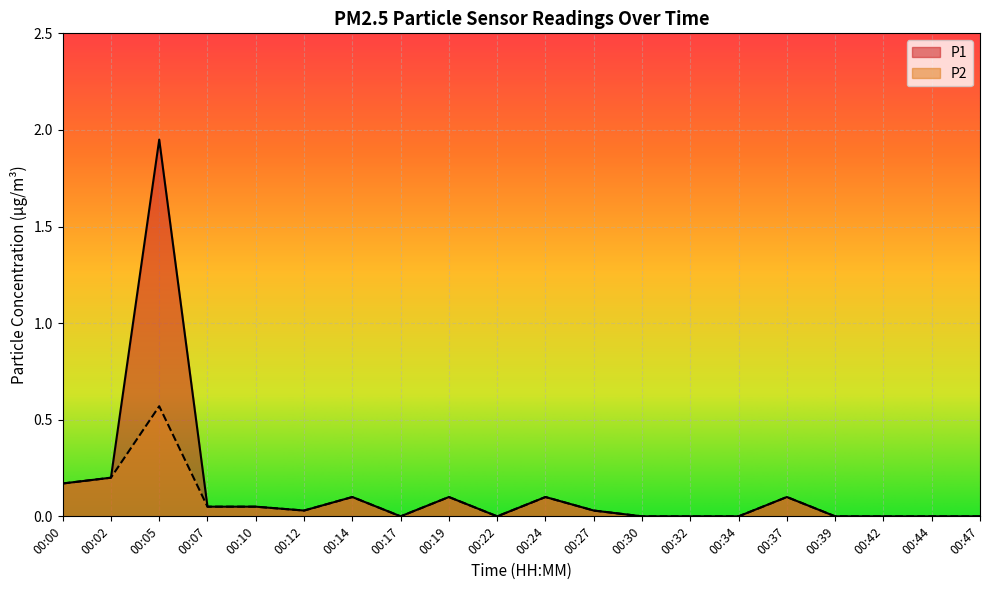

What is the difference between the P1 values at 00:17 and 00:02?

0.2